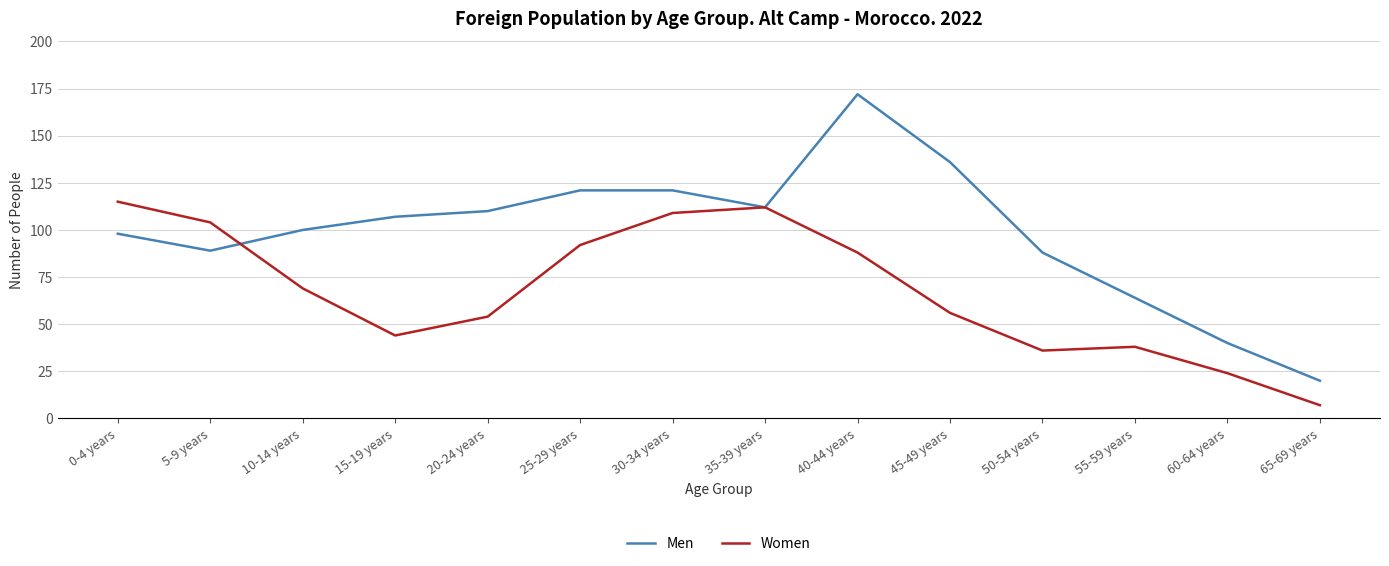

What are all the series names shown in the legend?

Men, Women